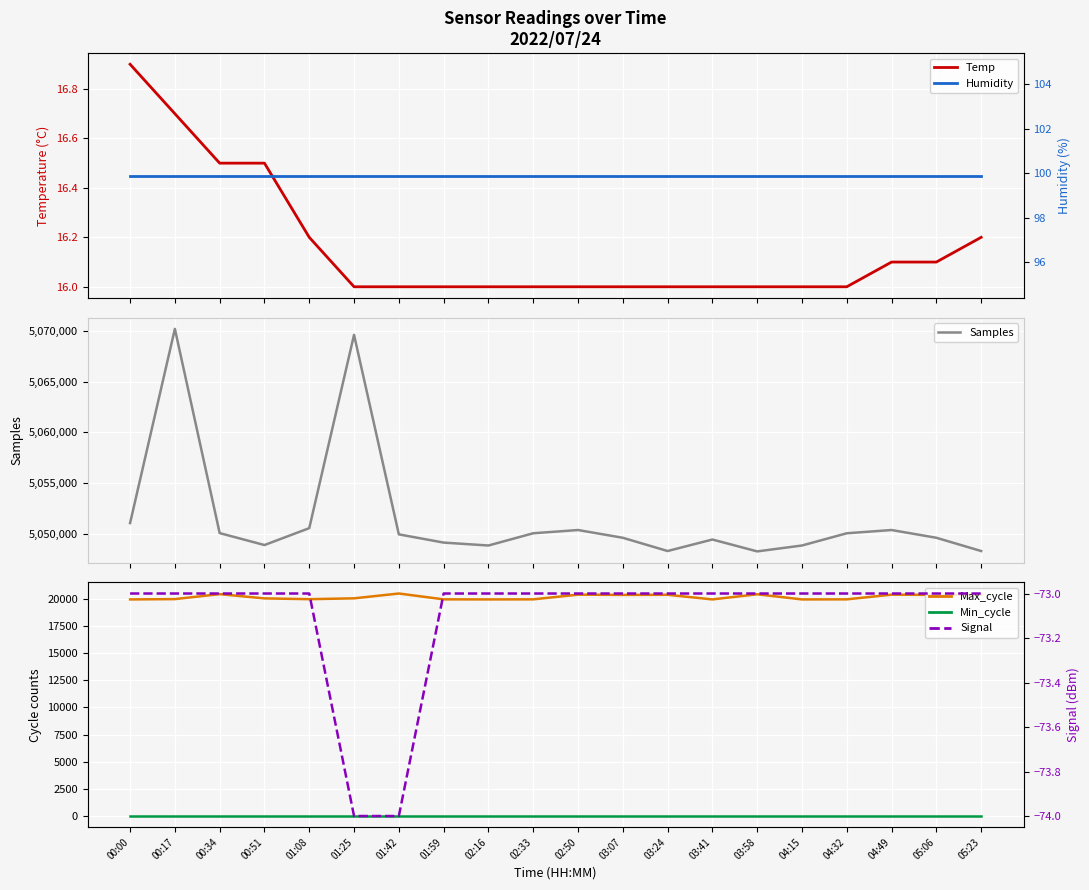

At which category is the sum across all series the highest?

00:17